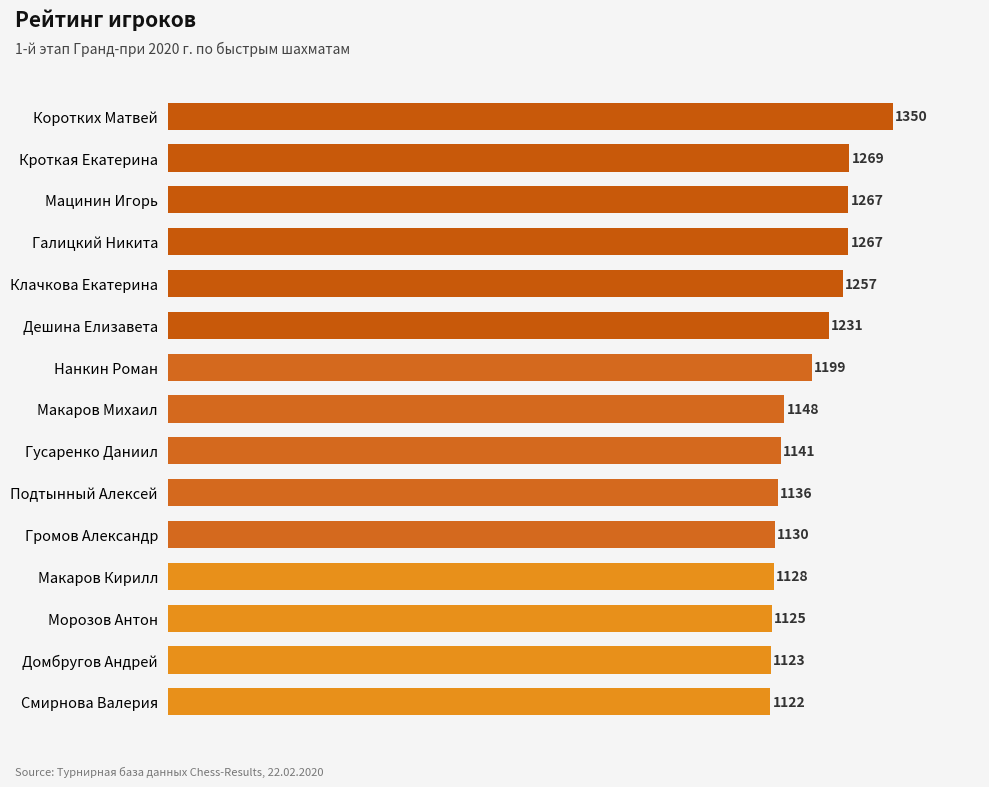

Are the bars horizontal?

Yes